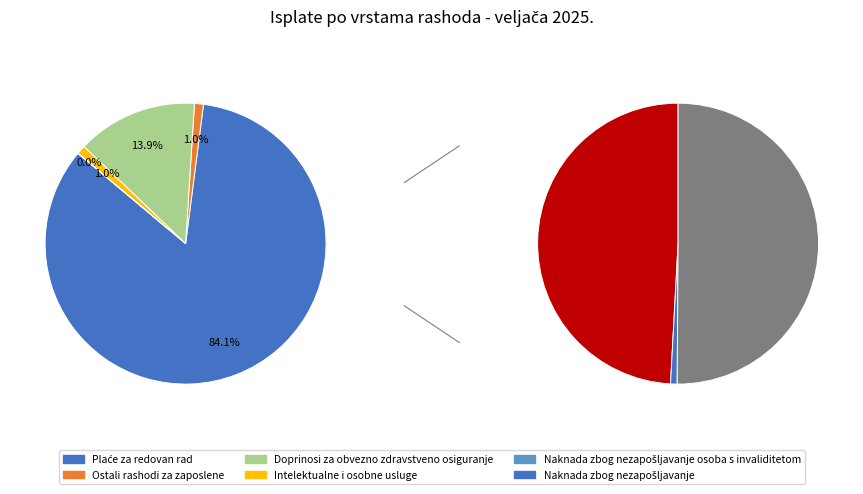

Count the number of slices in the pie.

5